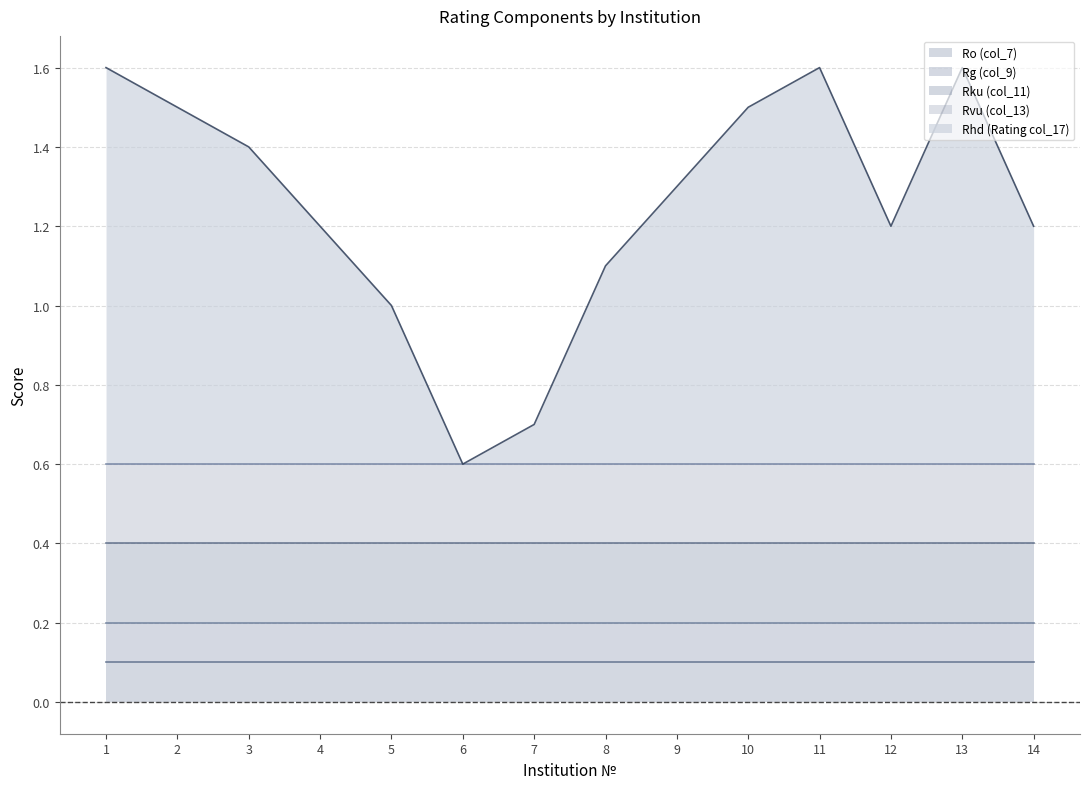

Between 10 and 12, which series saw the biggest shift?

Rhd (Rating col_17)